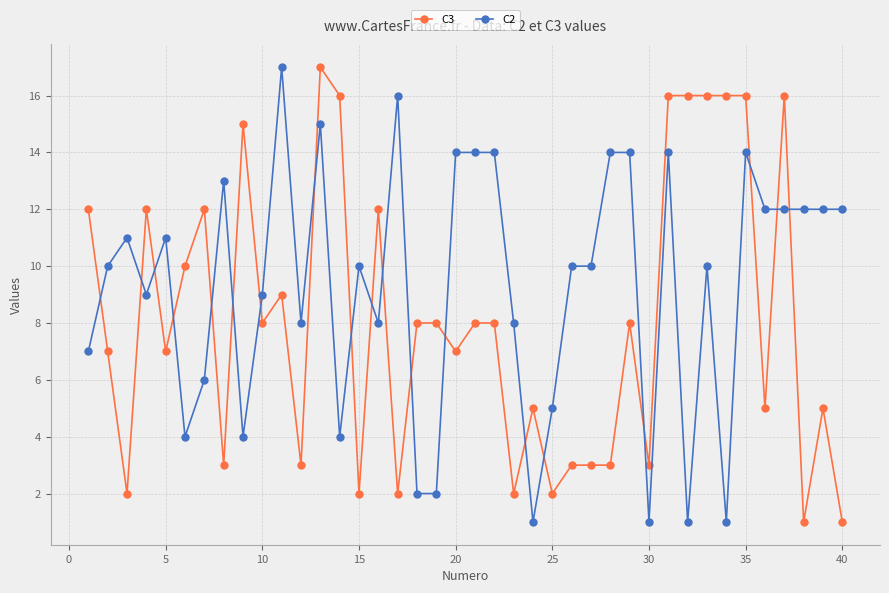

What is the maximum value shown in the chart?

17